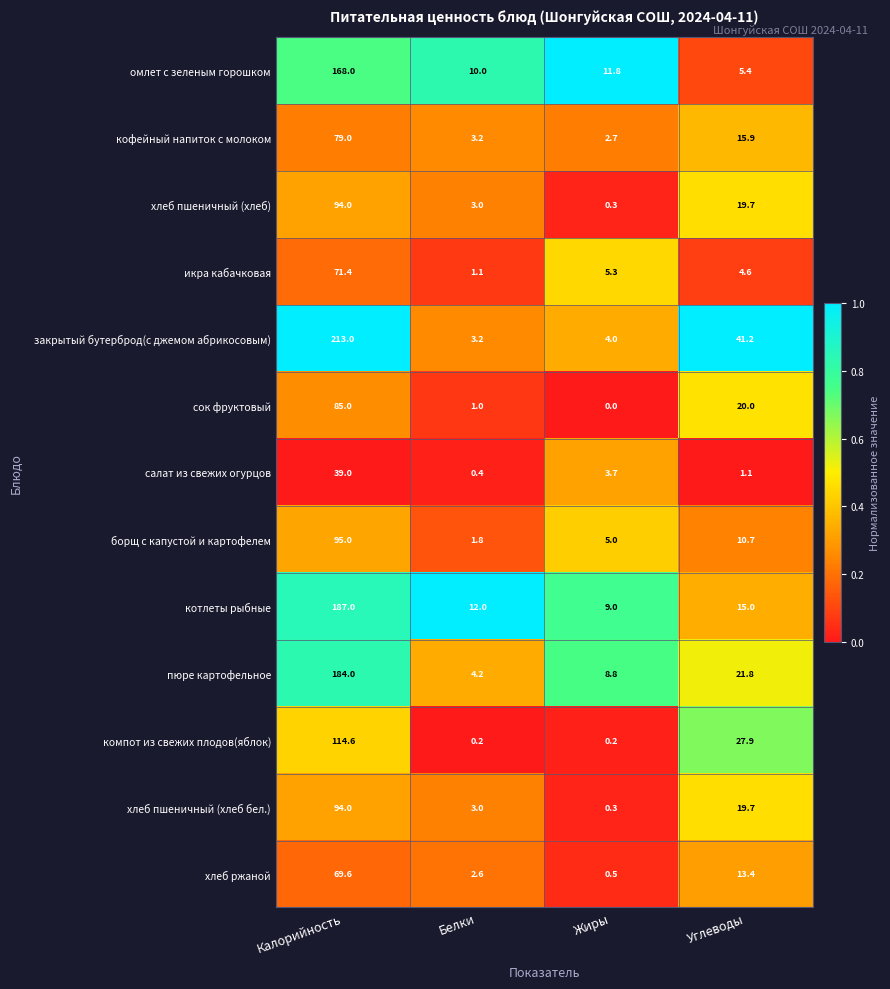

Between Жиры and Углеводы, which series saw the biggest shift?

закрытый бутерброд(с джемом абрикосовым)